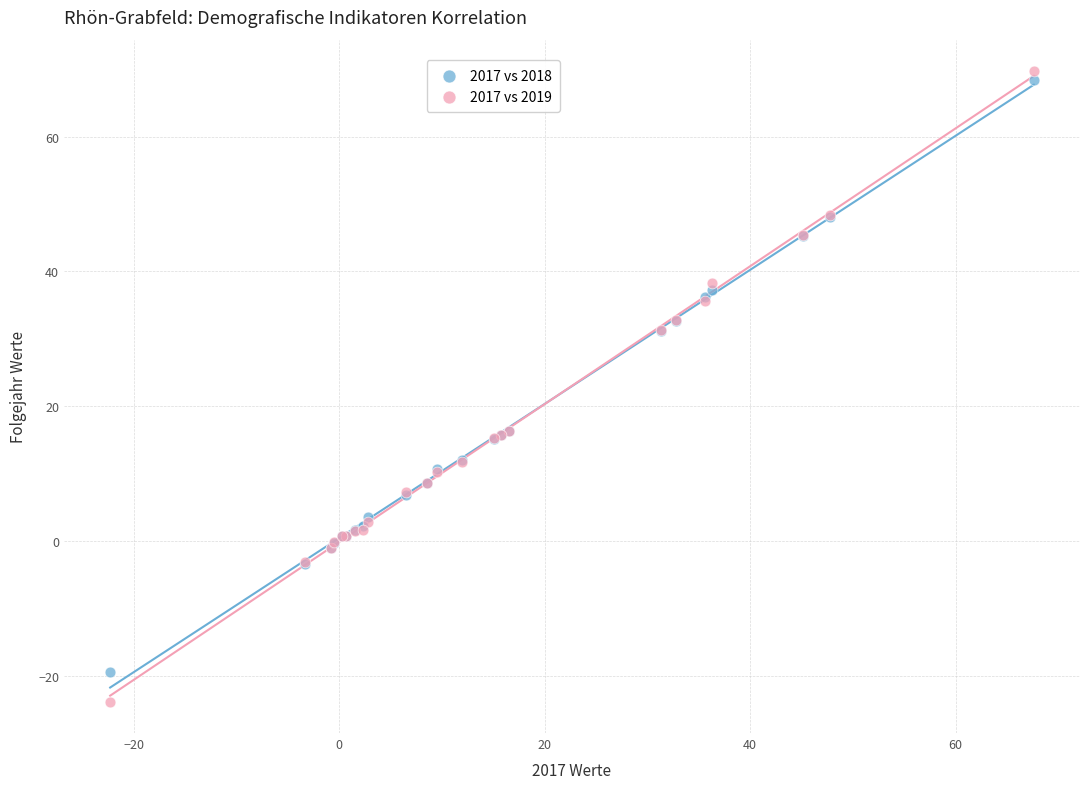

What is the X range (max minus min) for the scatter plot?

89.9